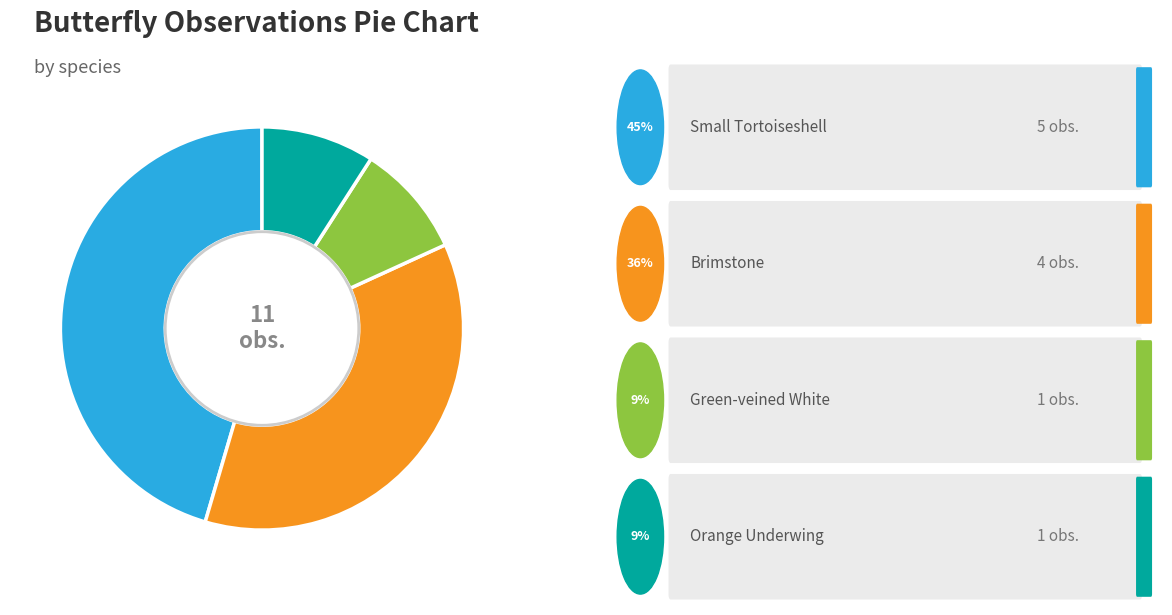

Is there any slice that represents more than half of the pie?

No